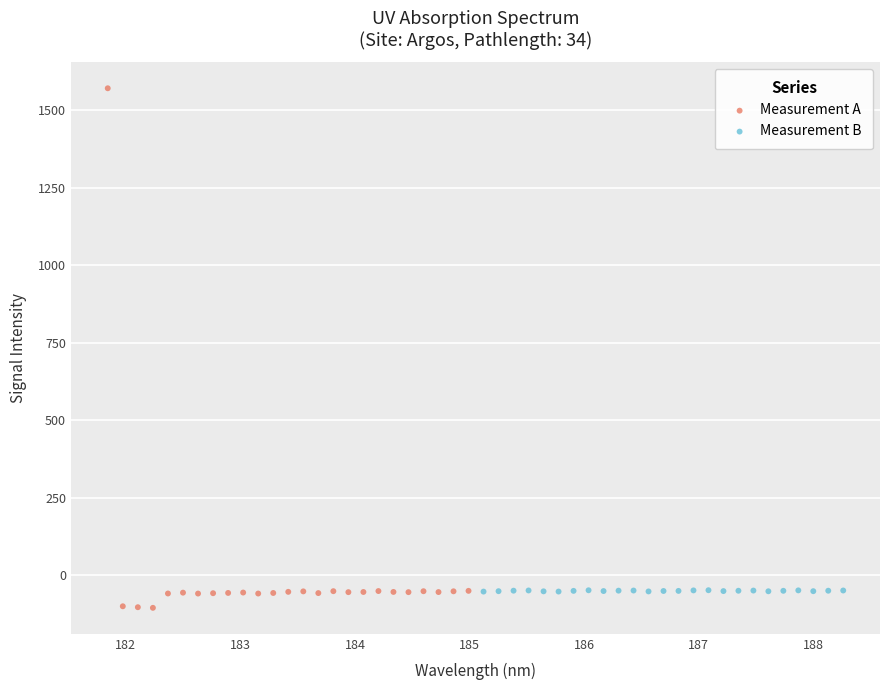

Which series contains the highest Y value?

Measurement A